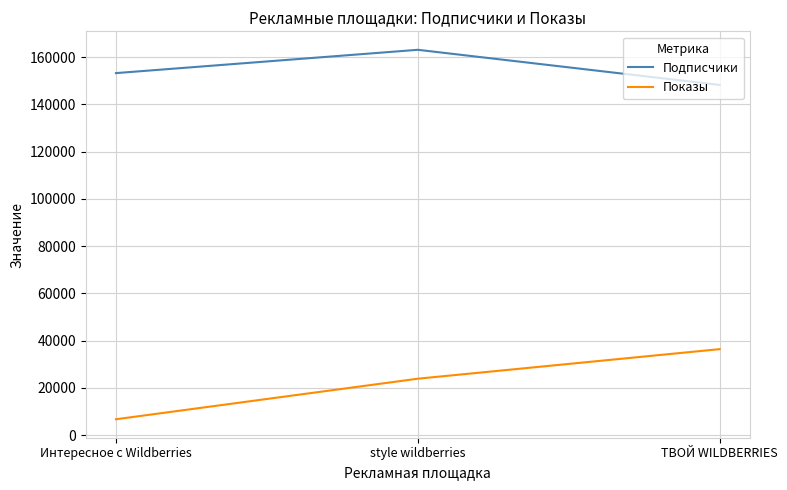

Which series has the largest range (max minus min)?

Показы